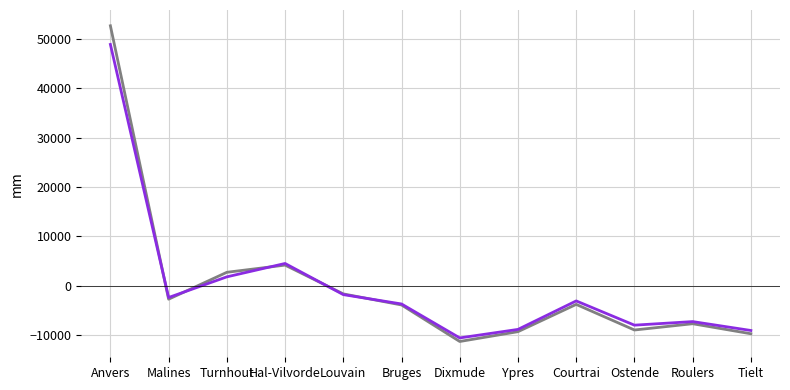

What is the greatest value displayed?

52731.0